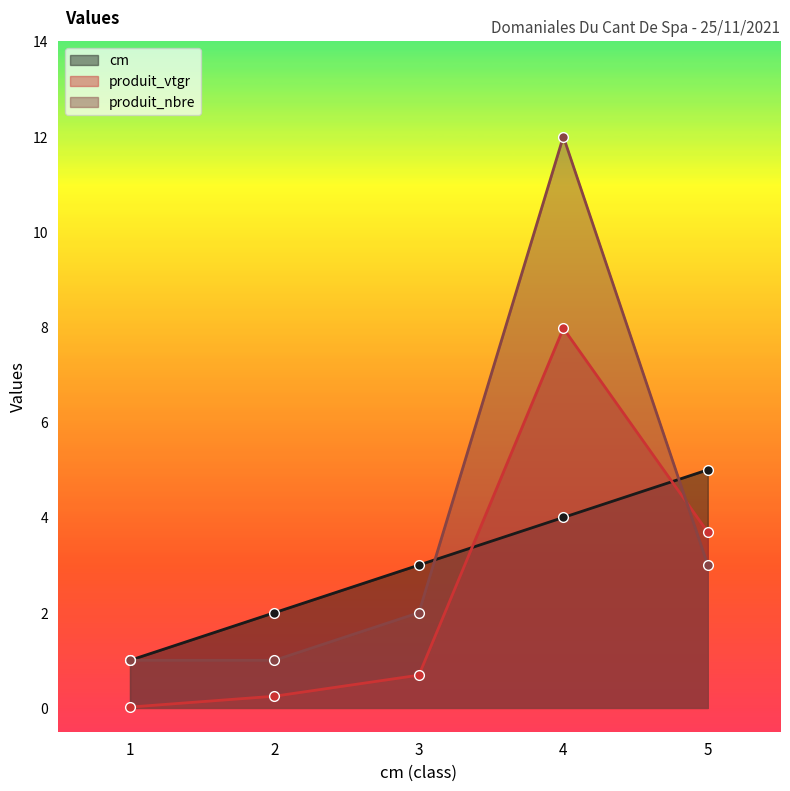

What value does the cm series have at 1?

1.0